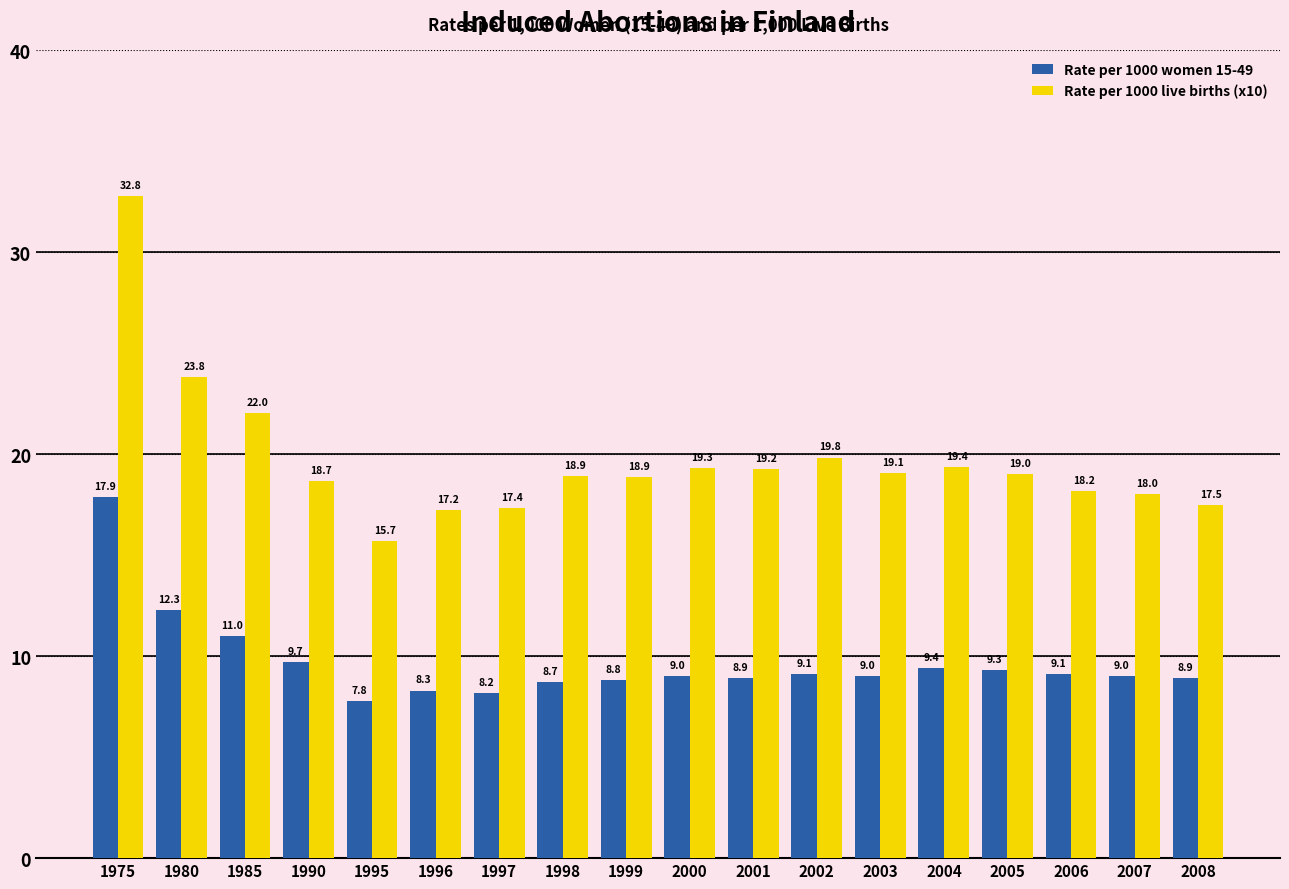

At which category does the chart reach its peak across all series?

1975